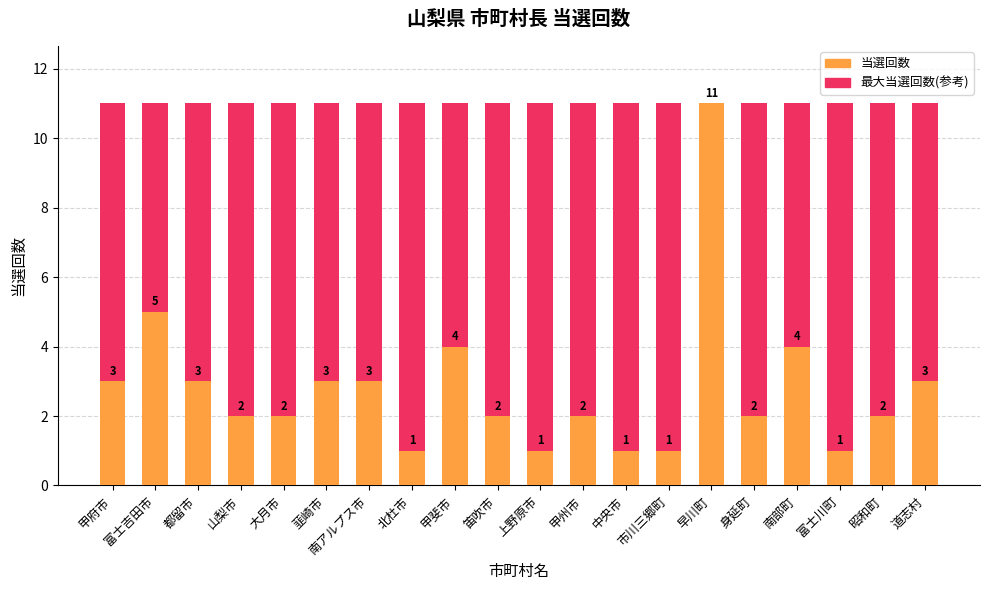

What is the sum of all 最大値(参考) values?

220